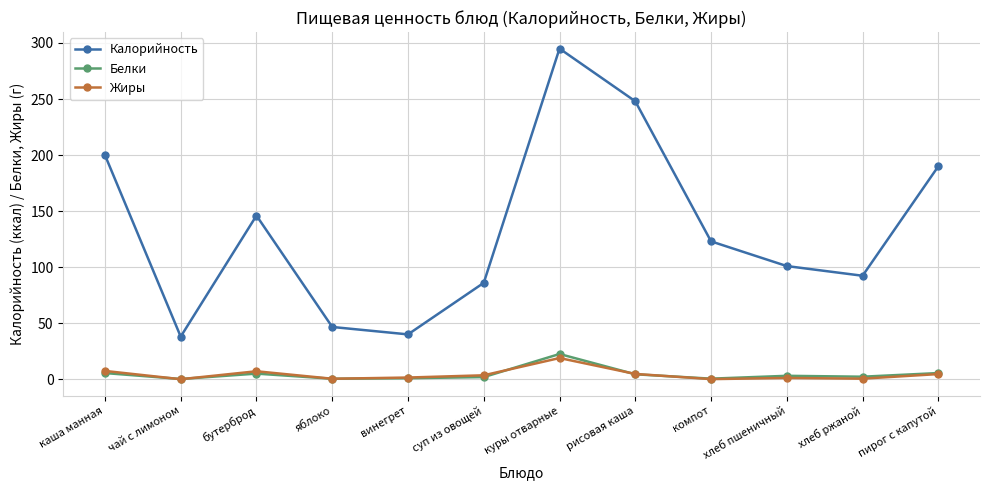

True or false: Жиры has a value of 4.7 at рисовая каша.

True